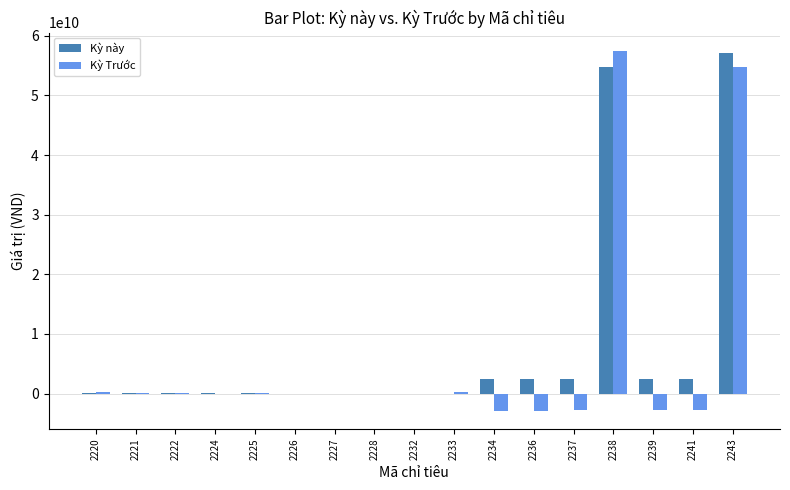

What is the maximum value for Kỳ Trước?

57493092862